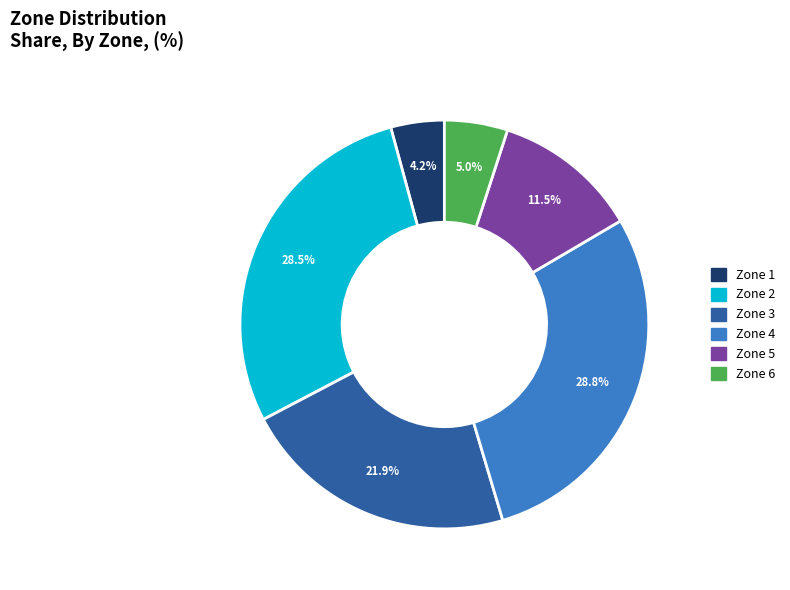

Which slice is the smallest?

Zone 1